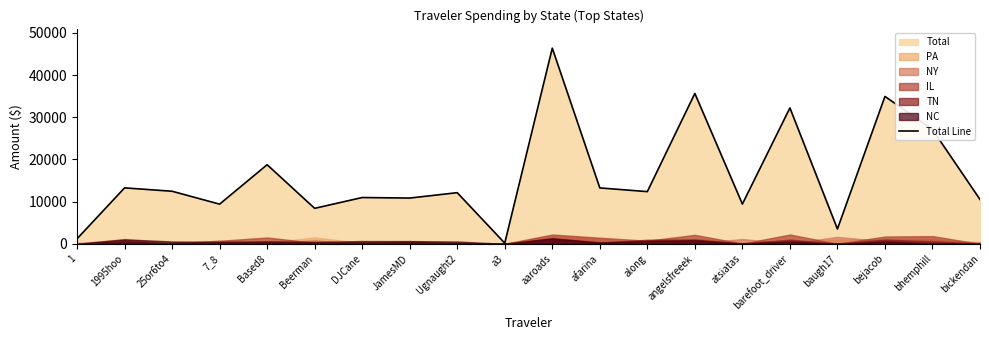

What is the value of the 1st point from the left?

1187.3